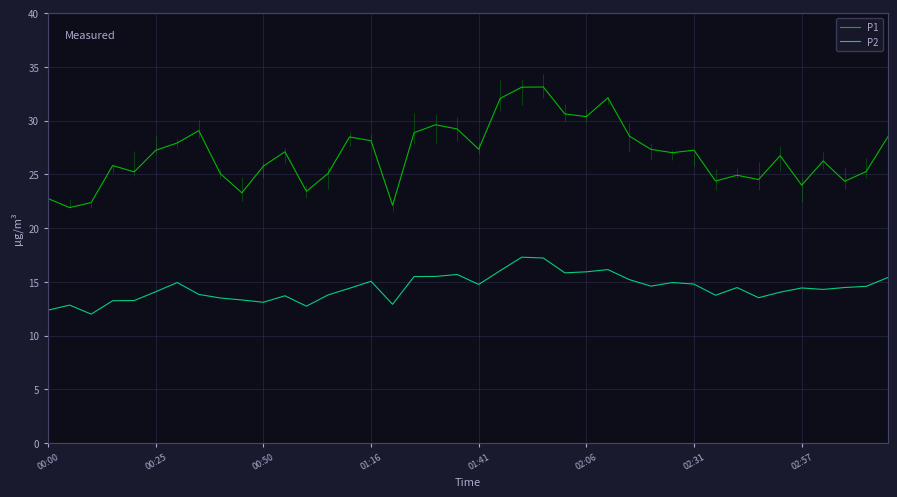

True or false: P2 and P1 intersect in this chart.

False